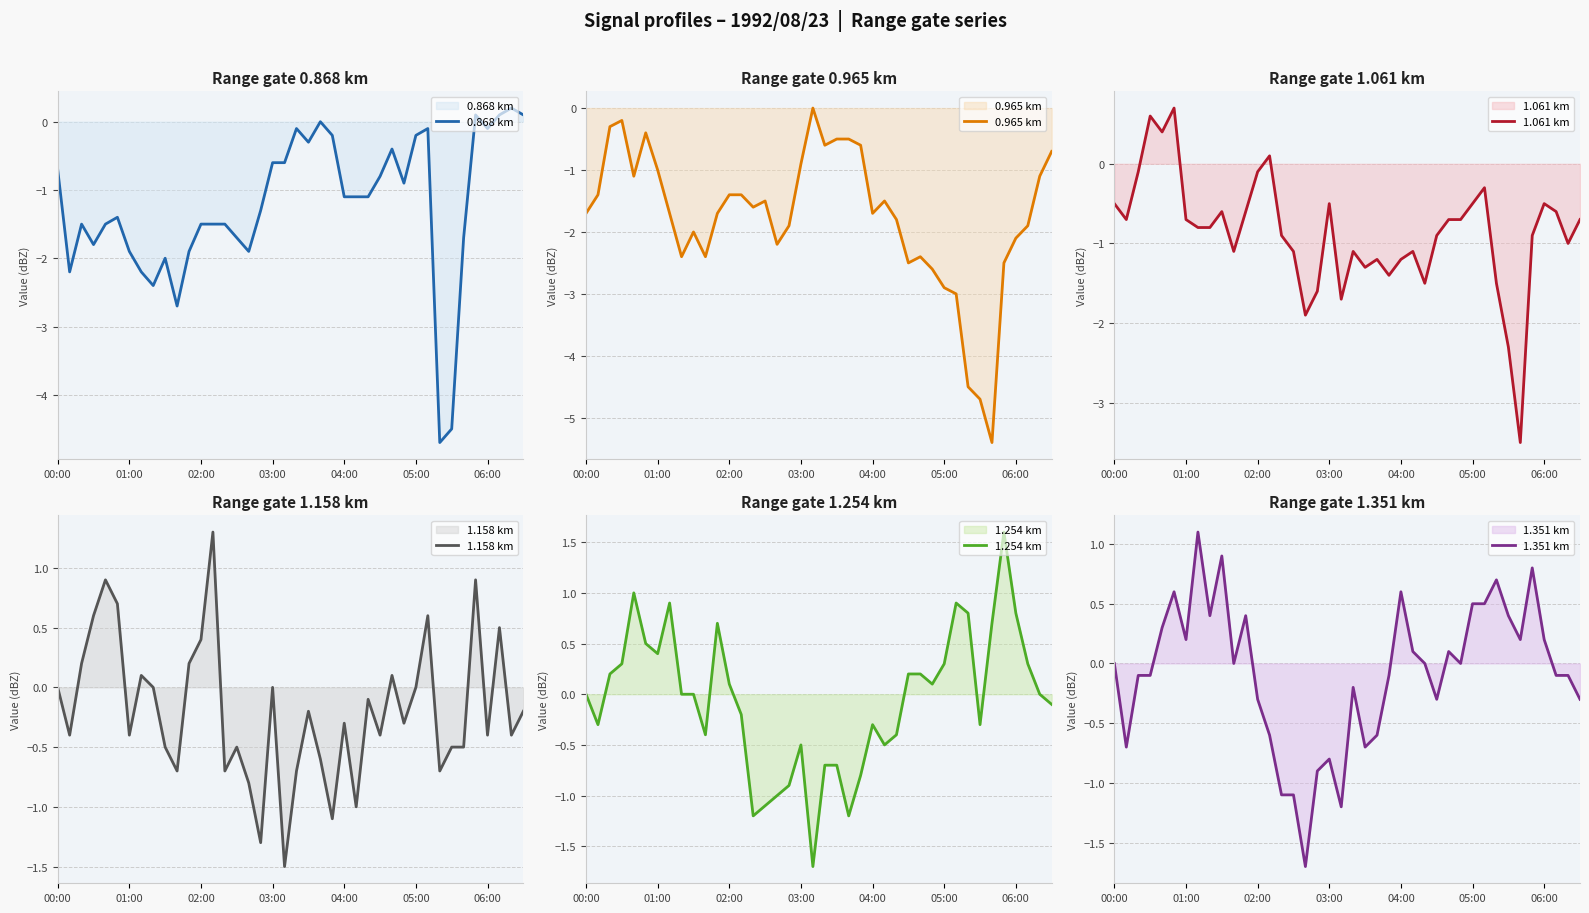

True or false: 1.254 km has more than 1 interior local peaks.

True